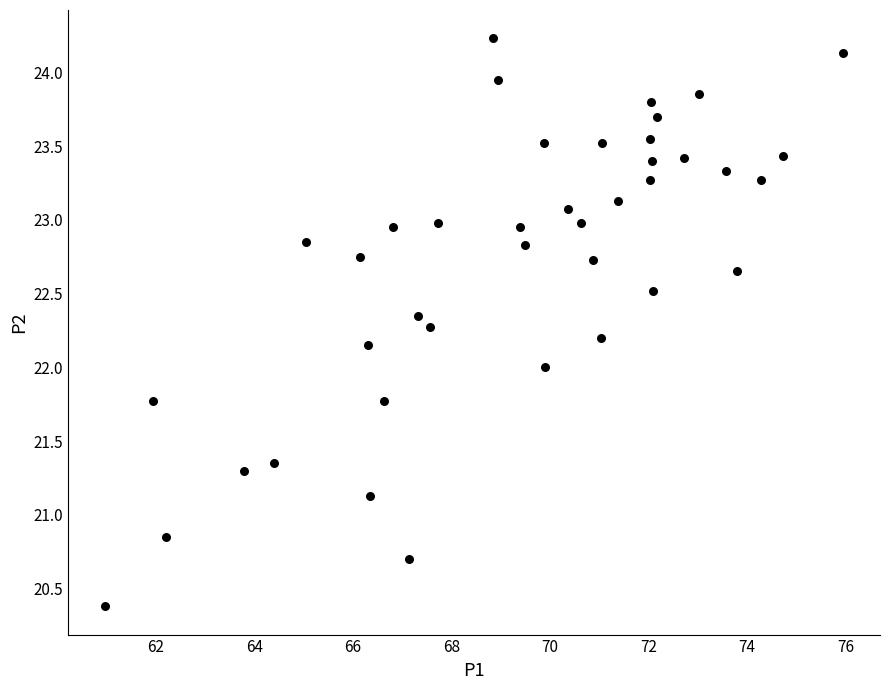

What is the range of X values (max minus min)?

15.0